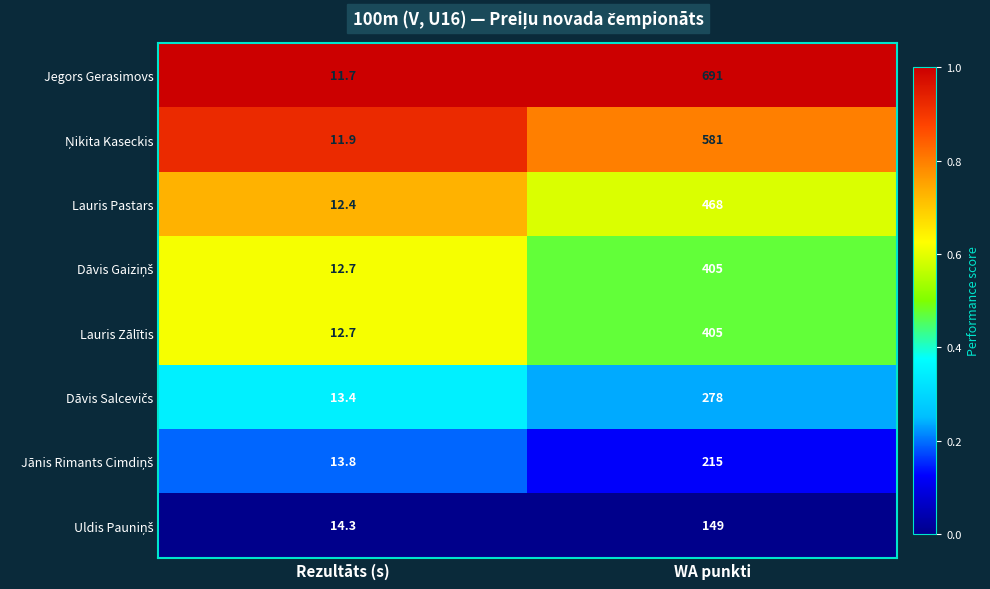

What is the greatest value displayed?

691.0